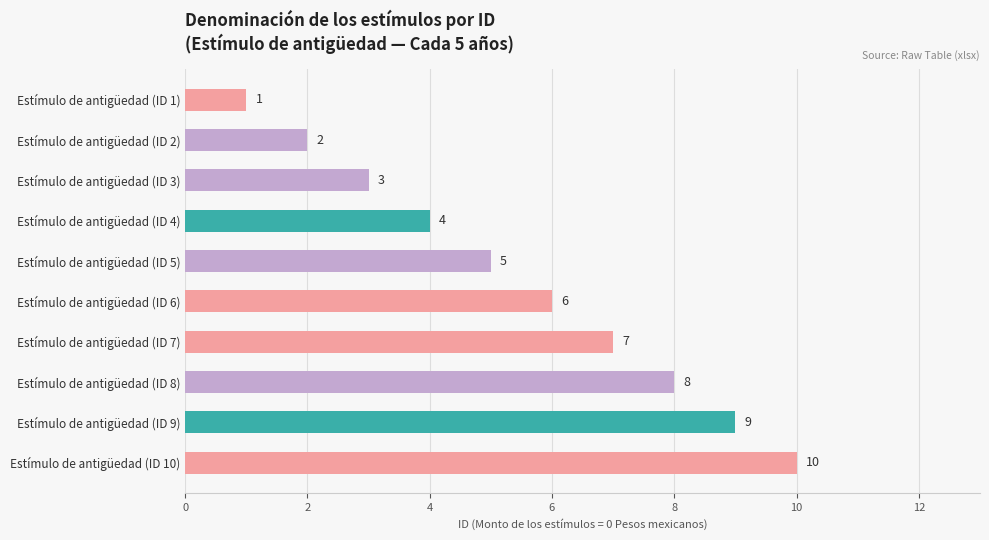

What is the ratio of the value at Estímulo de antigüedad (ID 4) to the value at Estímulo de antigüedad (ID 8)?

0.5